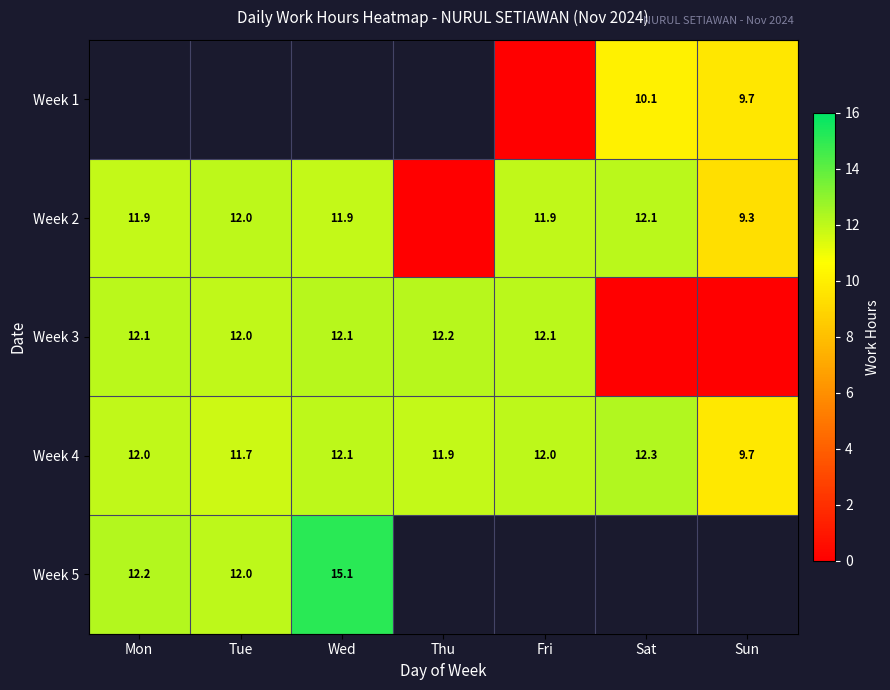

At which label does Week 4 reach its minimum?

Sun